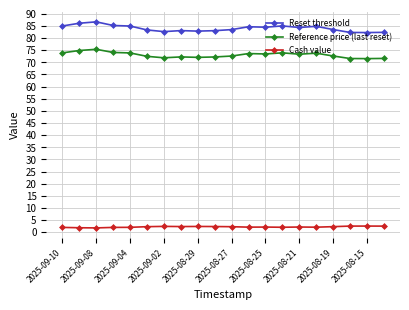

Which series has the largest total across all categories?

Reset threshold